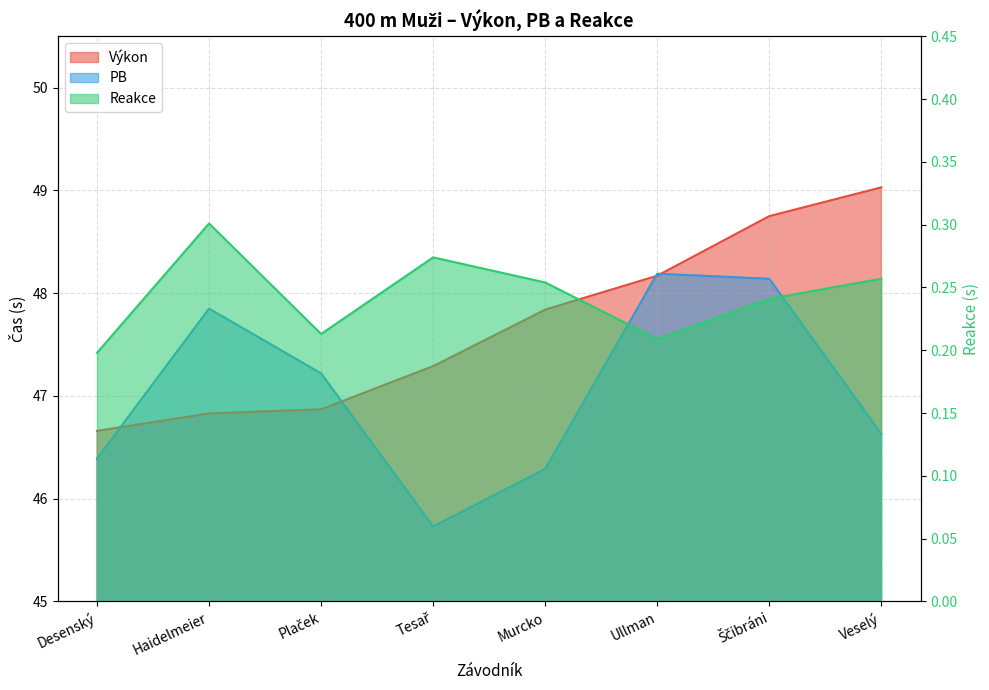

The Výkon series shows 82.0 at Tesař. True or false?

False